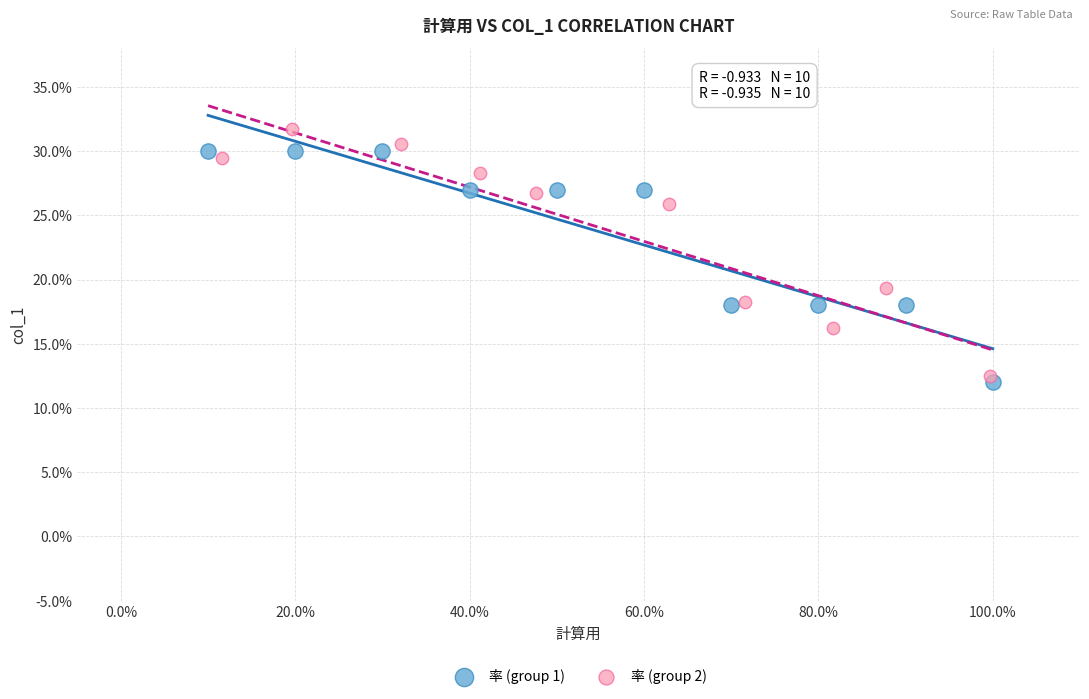

Which series reaches the maximum Y coordinate?

率 (group 2)